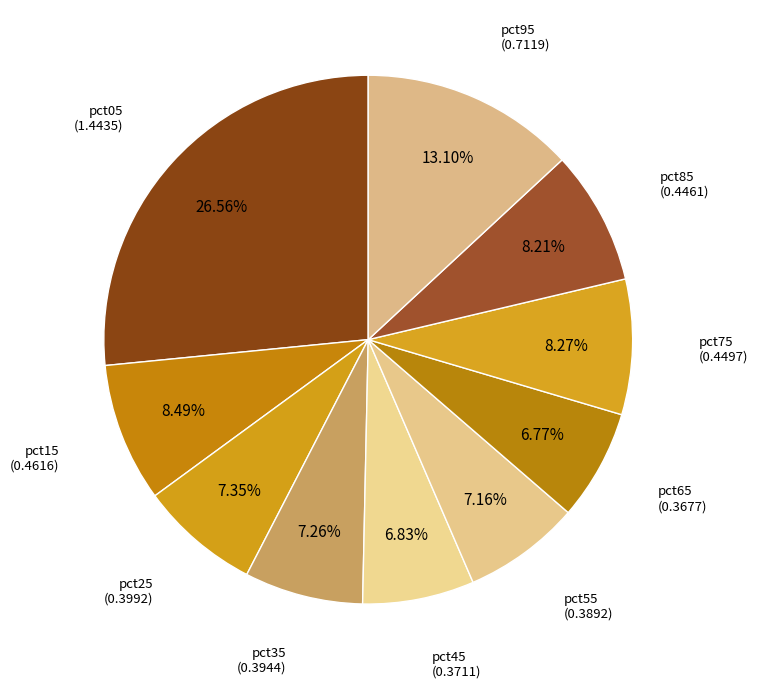

Does any single category account for the majority?

No